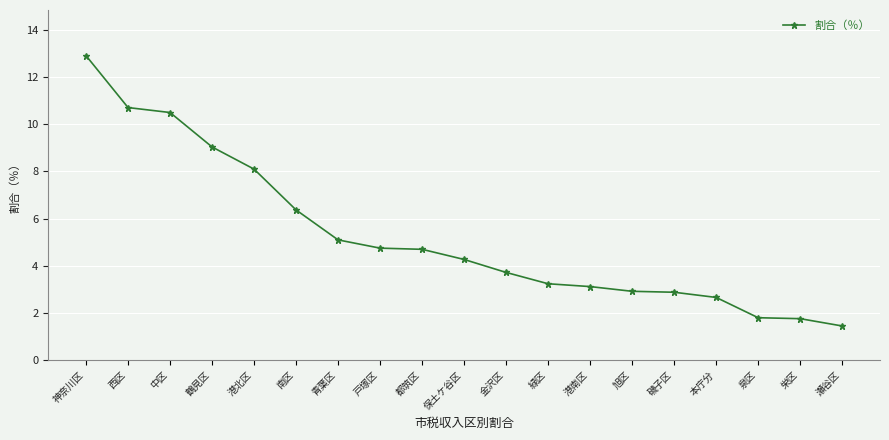

Where does the data first go above 4?

神奈川区